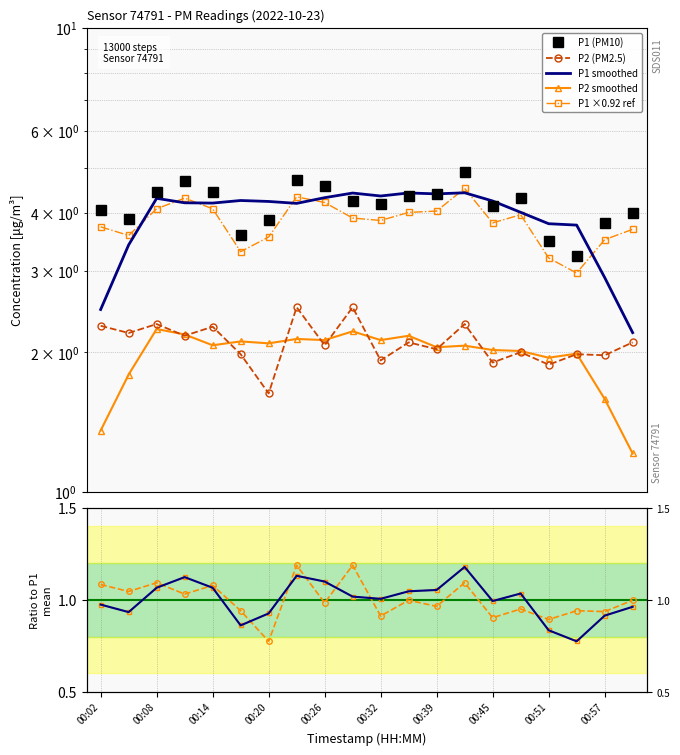

What is the label of the 14th point from the right?

00:20